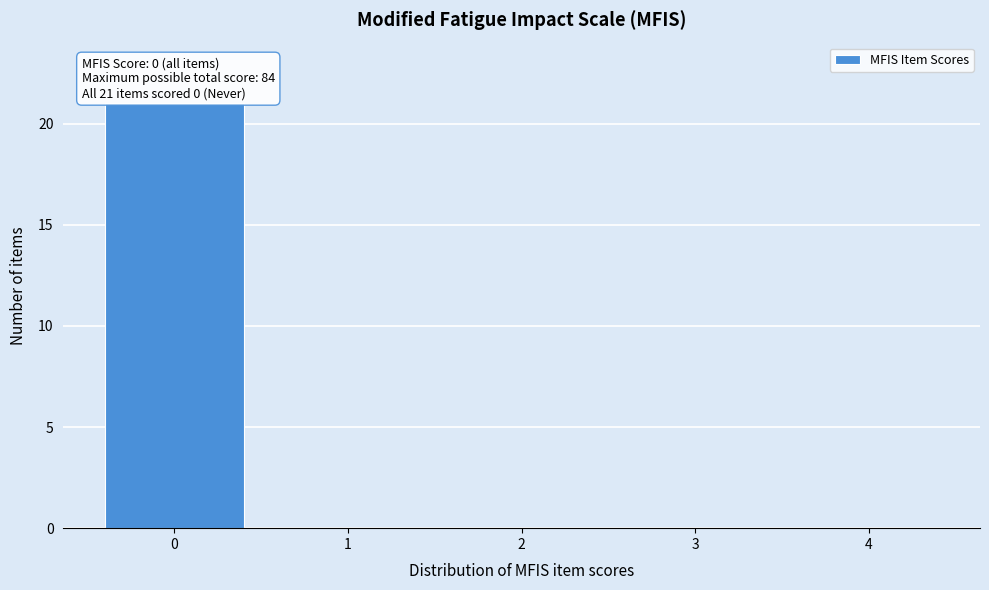

Reading left to right, transcribe all the data shown in this chart.

0=21	1=0	2=0	3=0	4=0